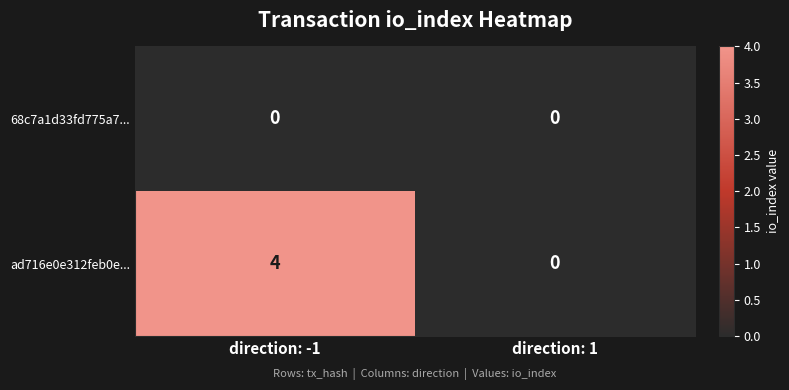

Which series has the largest total across all categories?

ad716e0e312feb0e...